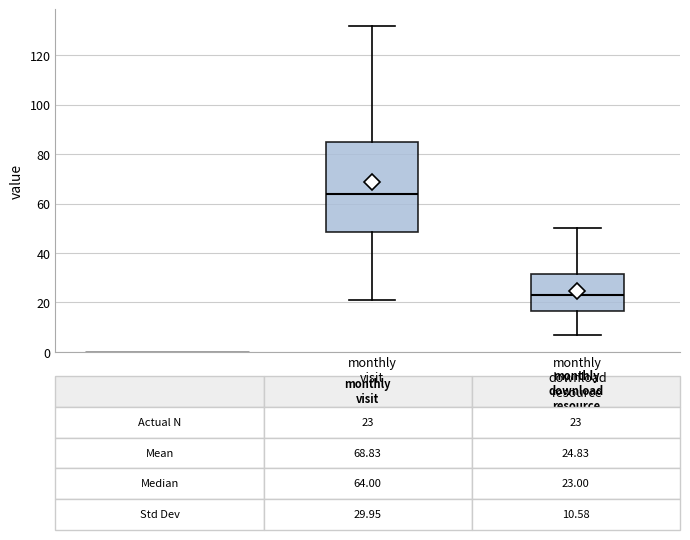

Which box has the lowest median line?

monthly download resource